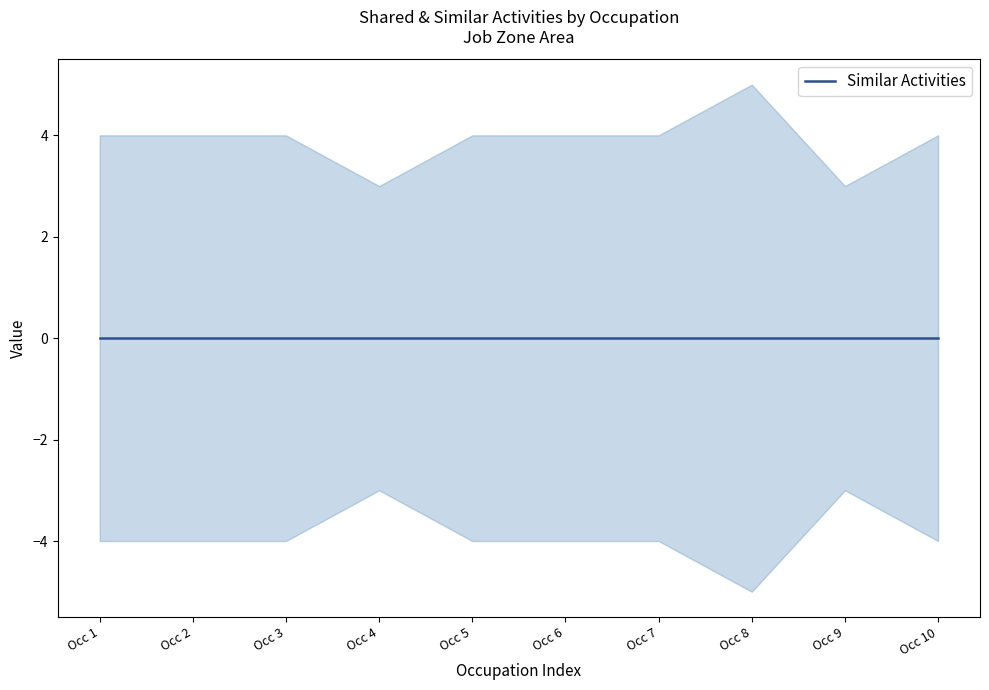

True or false: Similar Activities and Job Zone cross at least once.

False